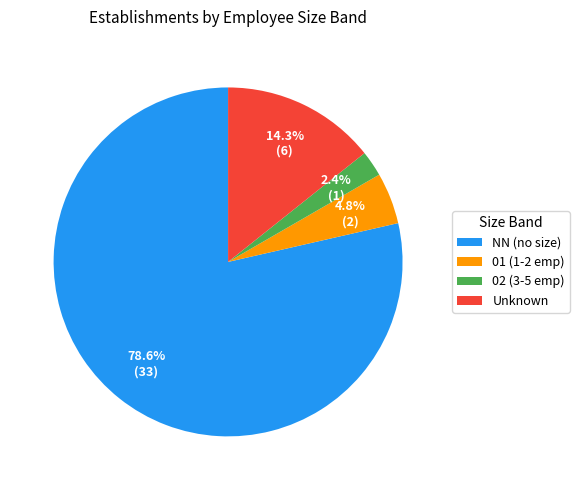

Rank the categories by value from highest to lowest.

NN (no size), Unknown, 01 (1-2 emp), 02 (3-5 emp)